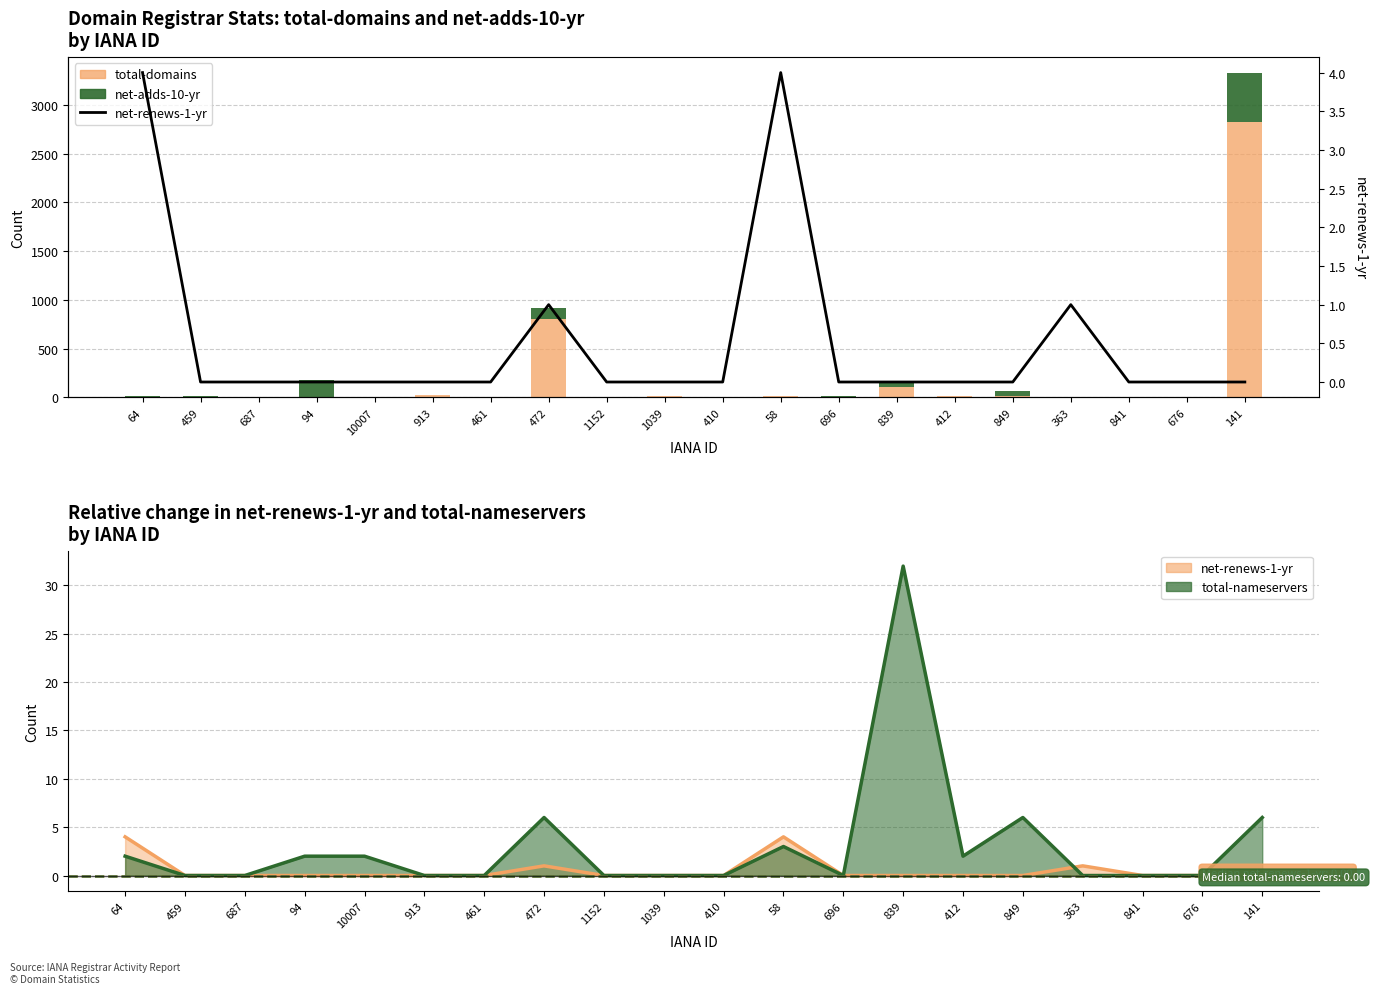

True or false: net-adds-10-yr has a value of 0 at 913.

True